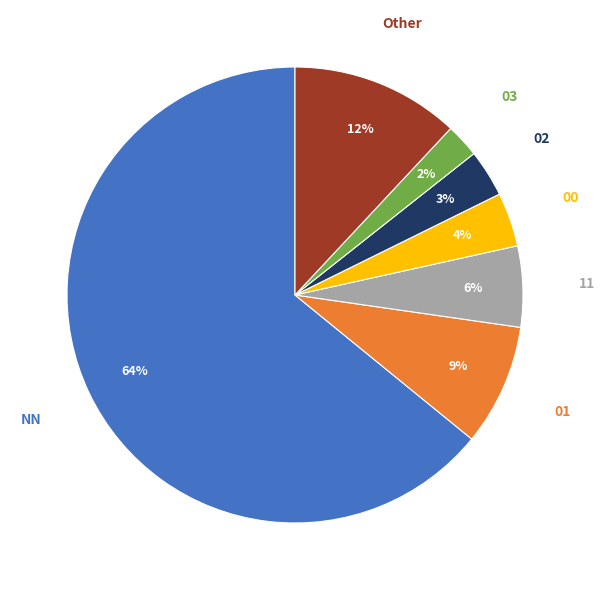

Is there a majority slice in this chart?

Yes